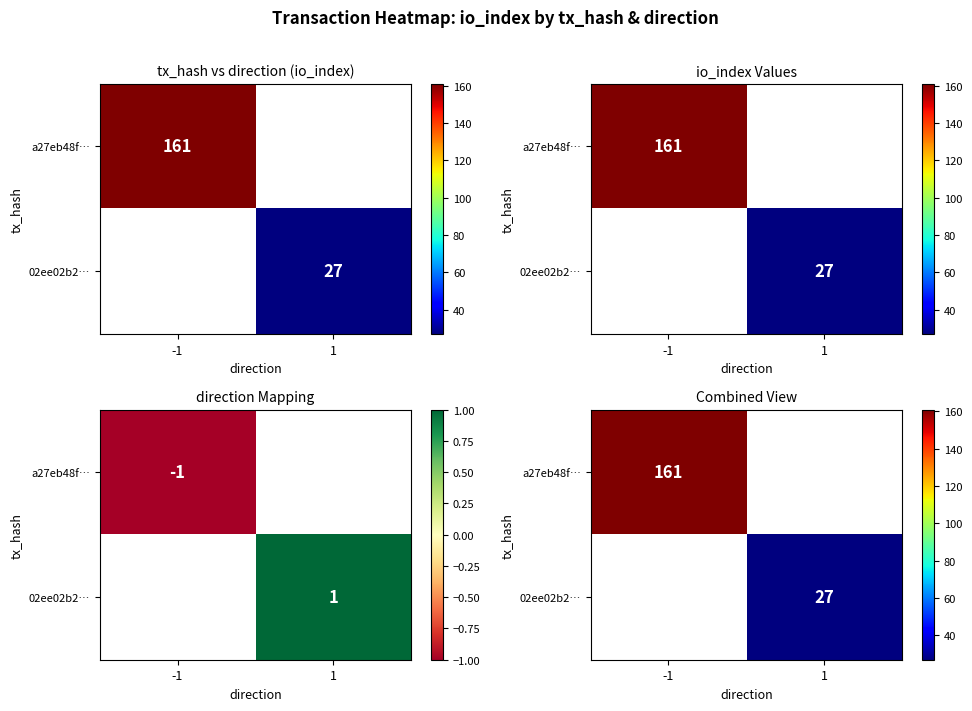

How many distinct data groups are displayed?

2